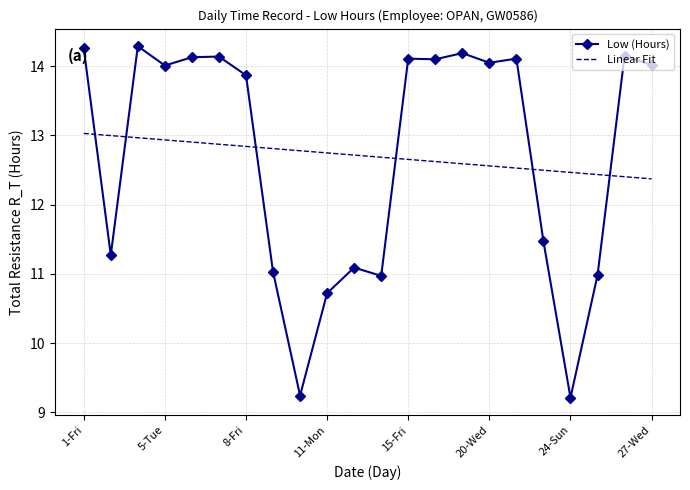

True or false: Low (Hours) and Linear Fit cross at least once.

True